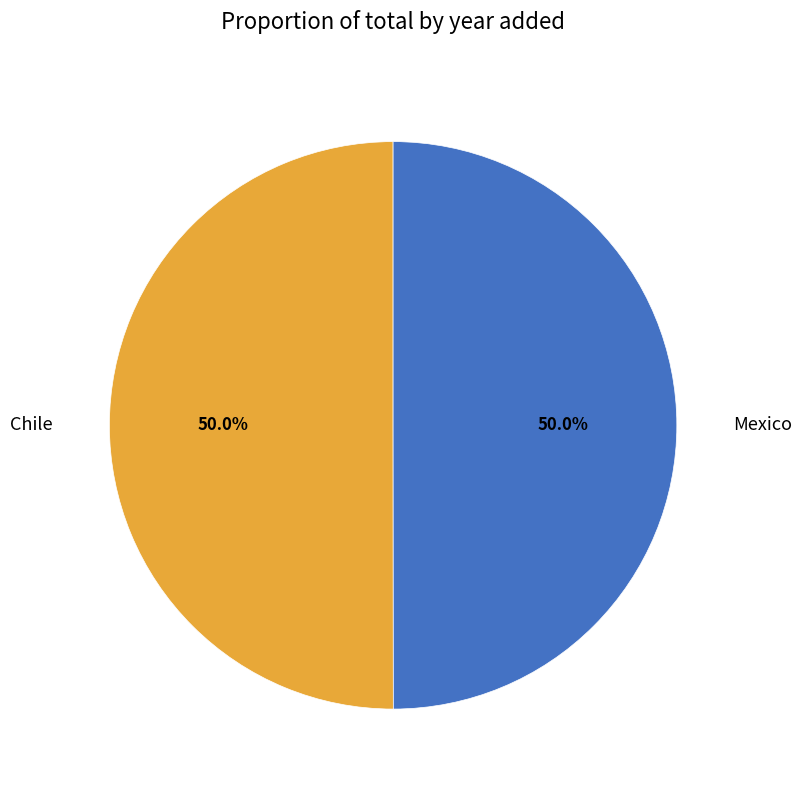

Approximately how many times larger is the value at Mexico compared to Chile?

1.0